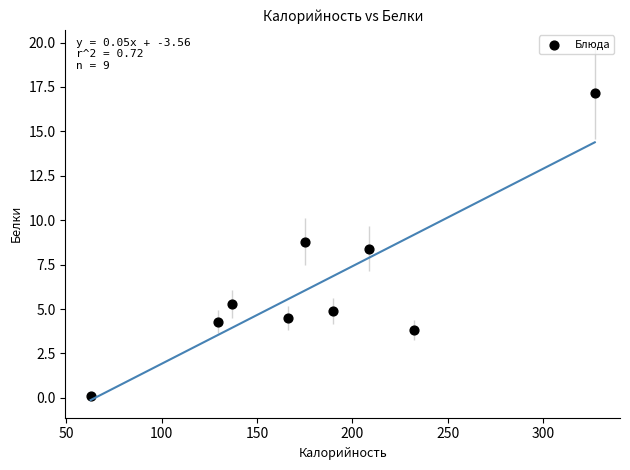

What Y value in the scatter plot is closest to 8?

8.4